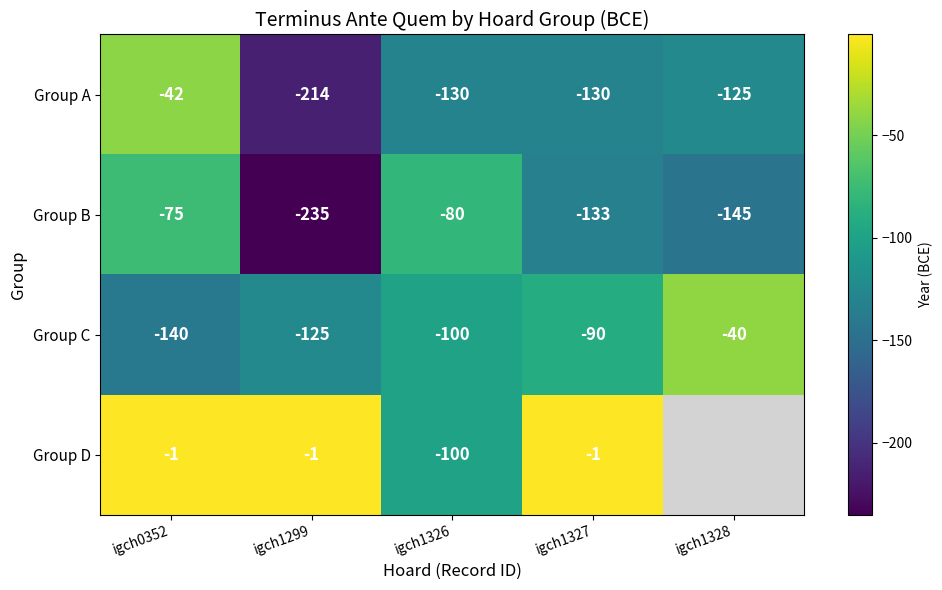

What is the minimum value for Group B?

-235